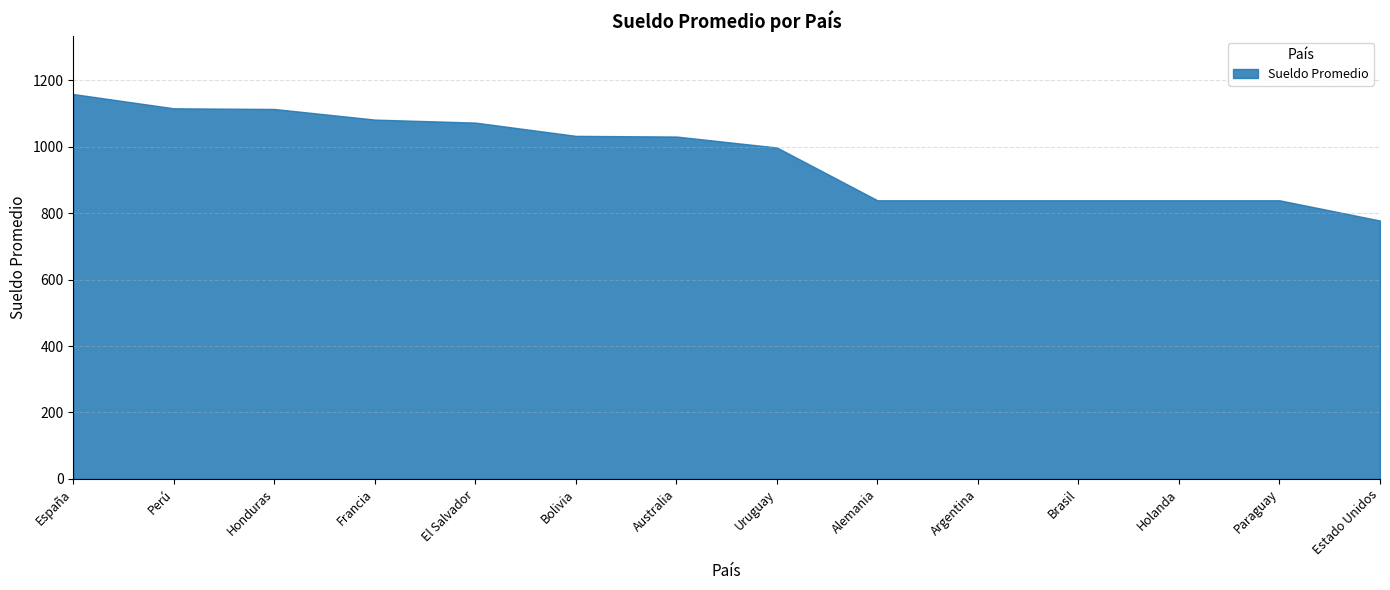

What is the label of the 3rd point from the left?

Honduras